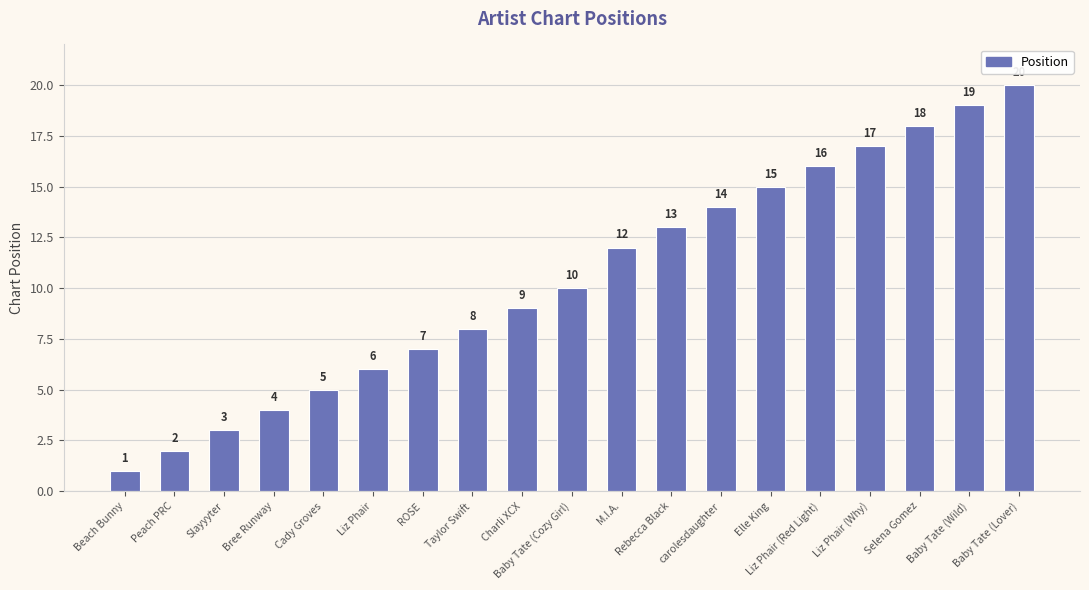

At which label is the value closest to 10?

Baby Tate (Cozy Girl)